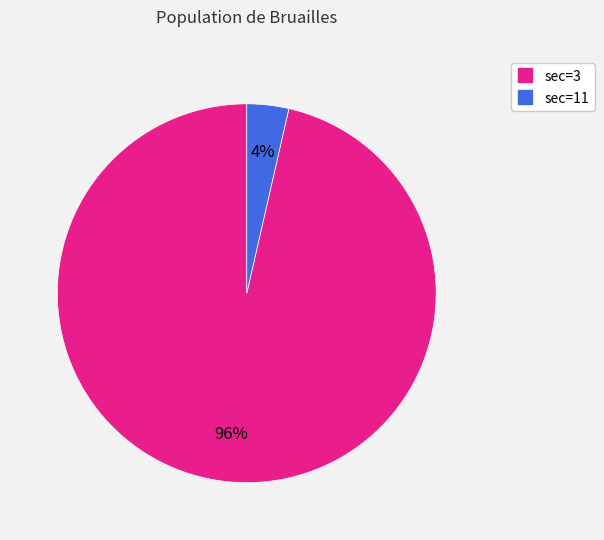

Is there any slice that represents more than half of the pie?

Yes